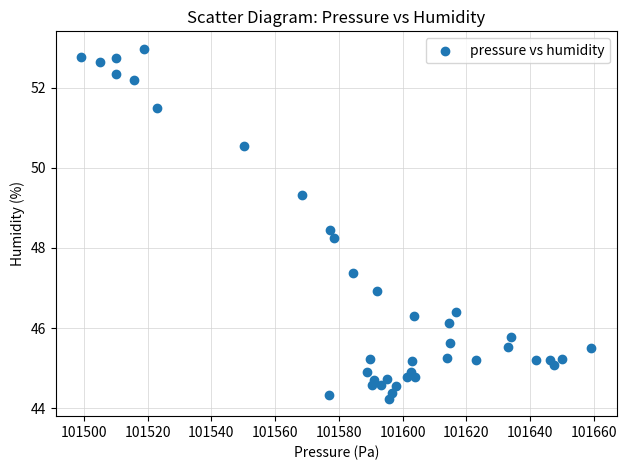

What is the range of X values (max minus min)?

160.0